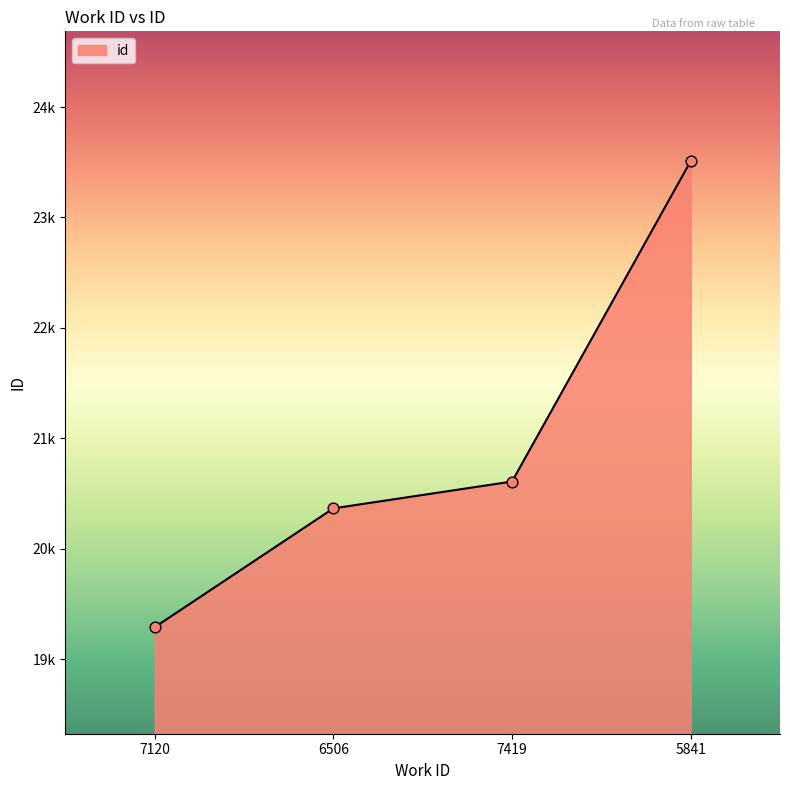

Is this an area chart (filled region under the line)?

Yes